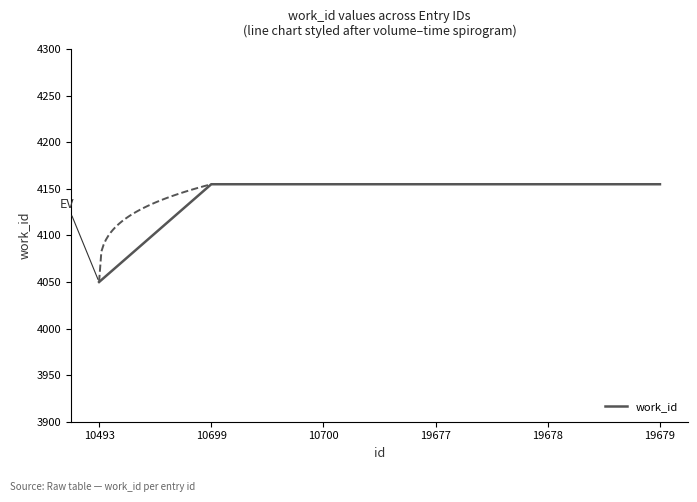

What is the sum of the values at 10699 and 19678?

8310